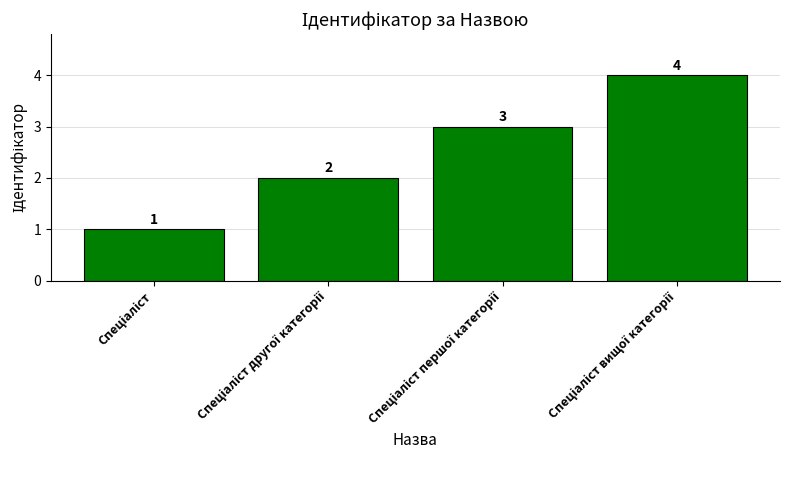

What is the sum of all values?

10